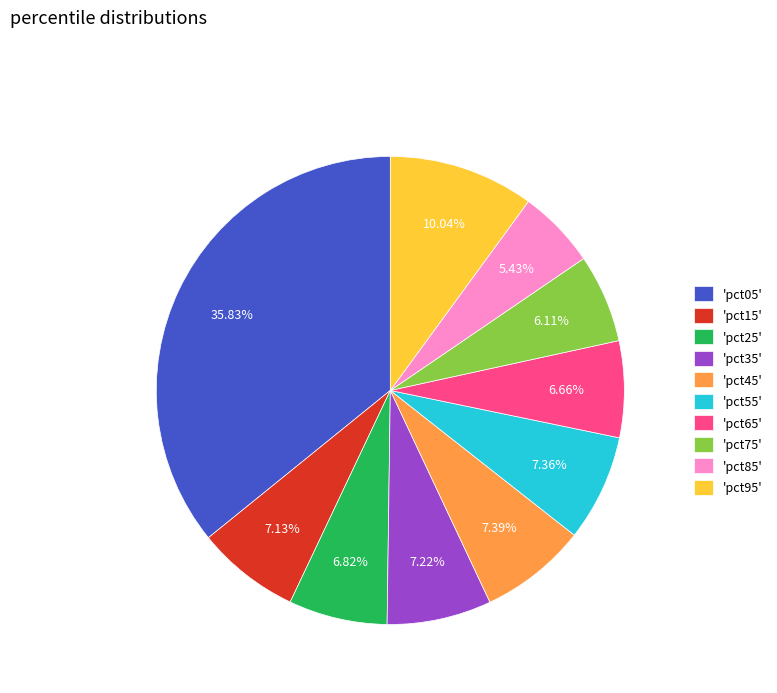

Does 'pct65' represent more than half of the total?

No